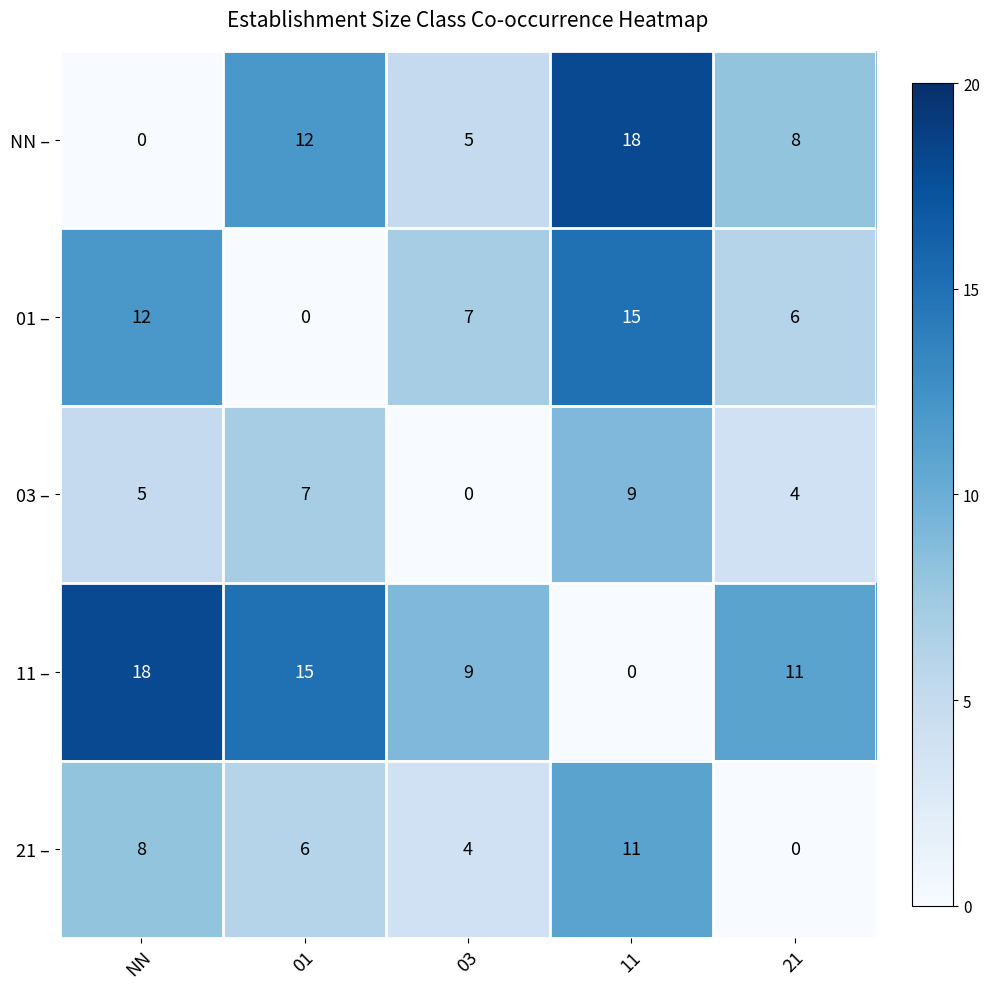

At which label is 01 – closest to 7?

03